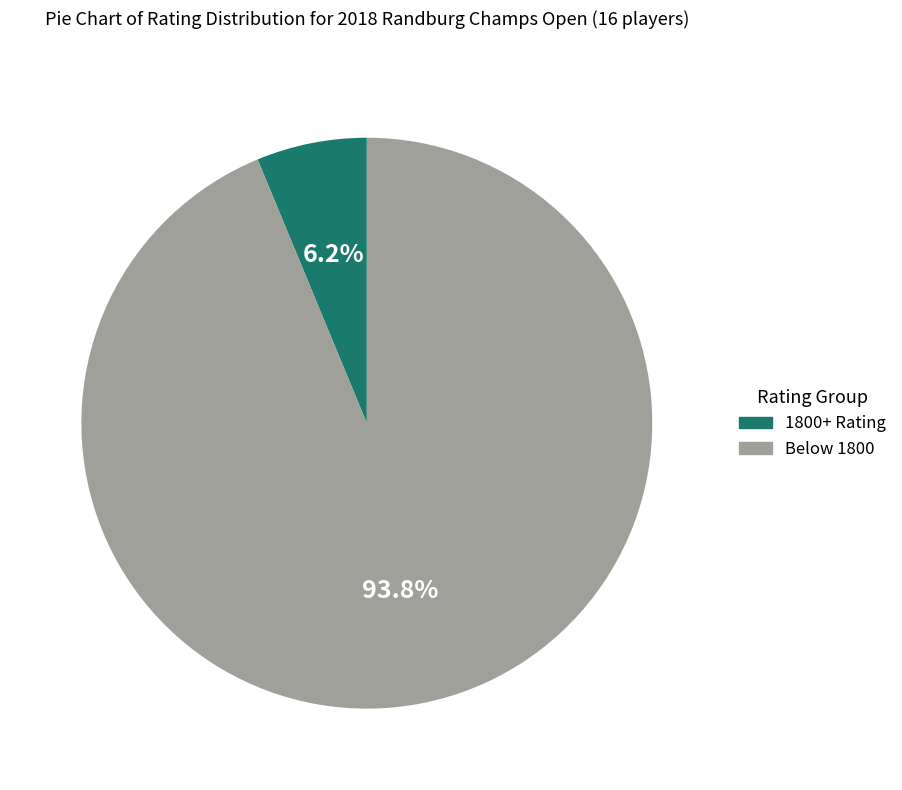

Is there a majority slice in this chart?

Yes